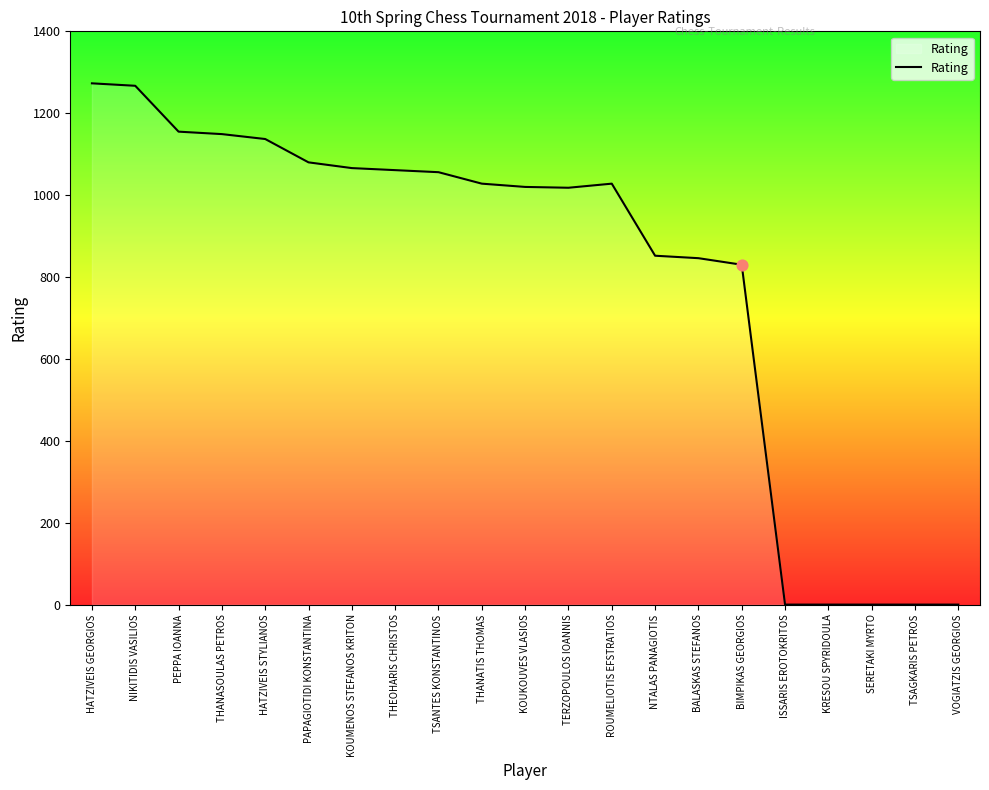

Between THANASOULAS PETROS and NTALAS PANAGIOTIS, which is larger?

THANASOULAS PETROS